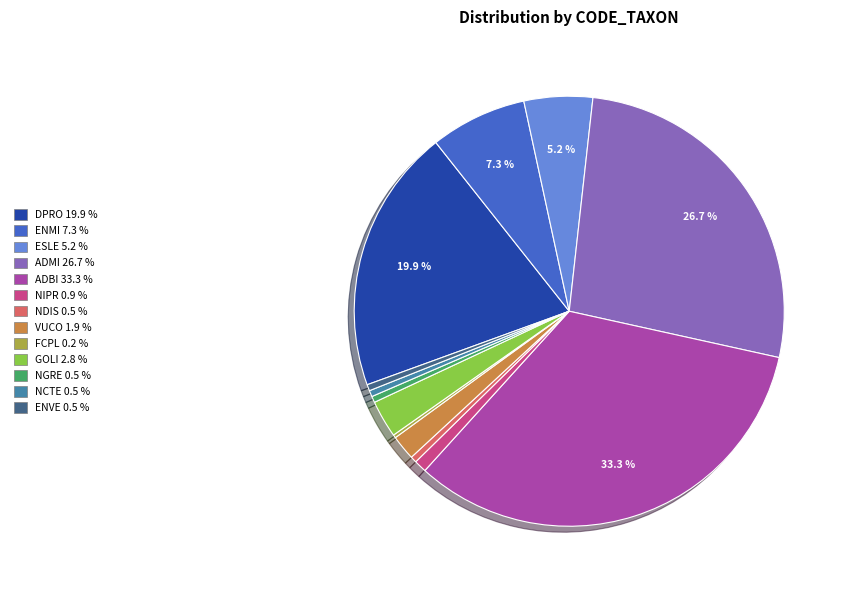

What percentage is the VUCO slice, to the nearest percent?

2%